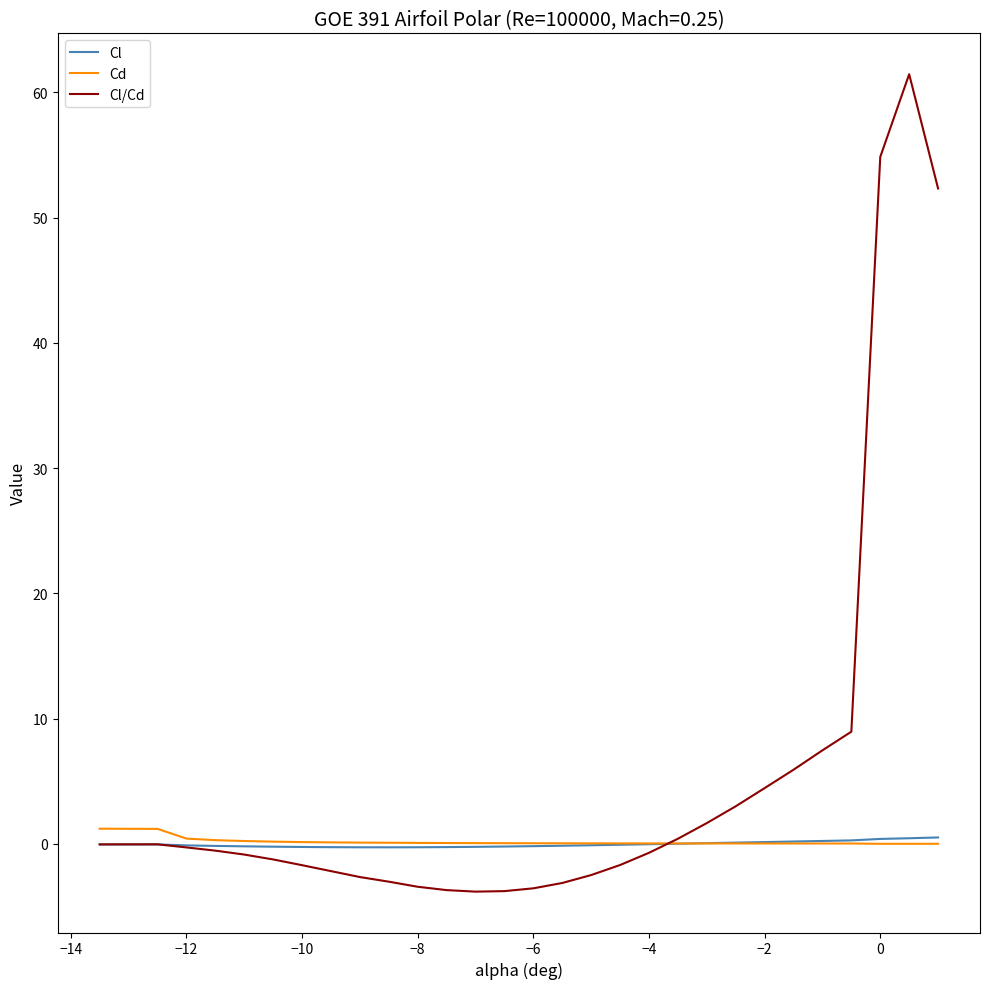

How many lines are shown in the chart?

3